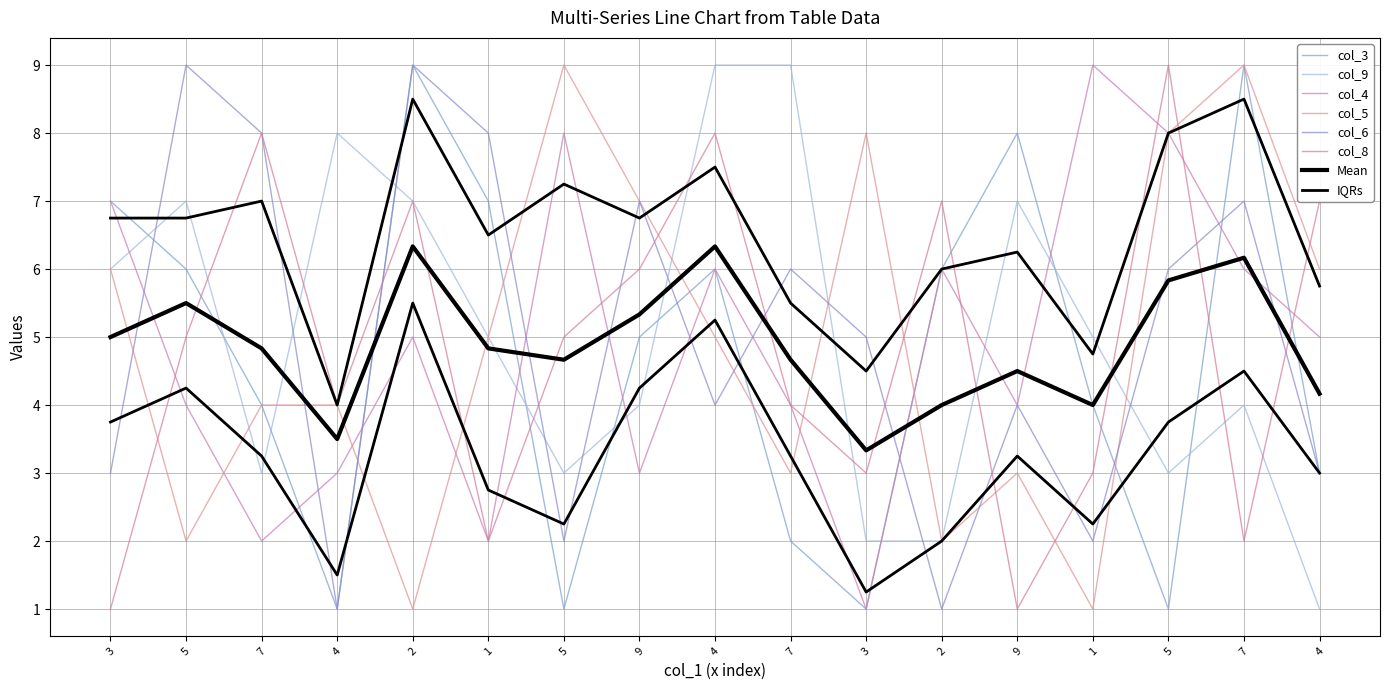

Rank the series at 3 from highest to lowest value.

col_3, col_4, col_9, col_5, col_6, col_8